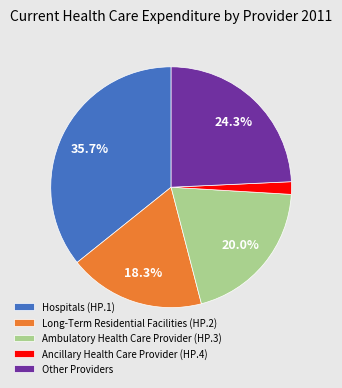

Is there any slice that represents more than half of the pie?

No